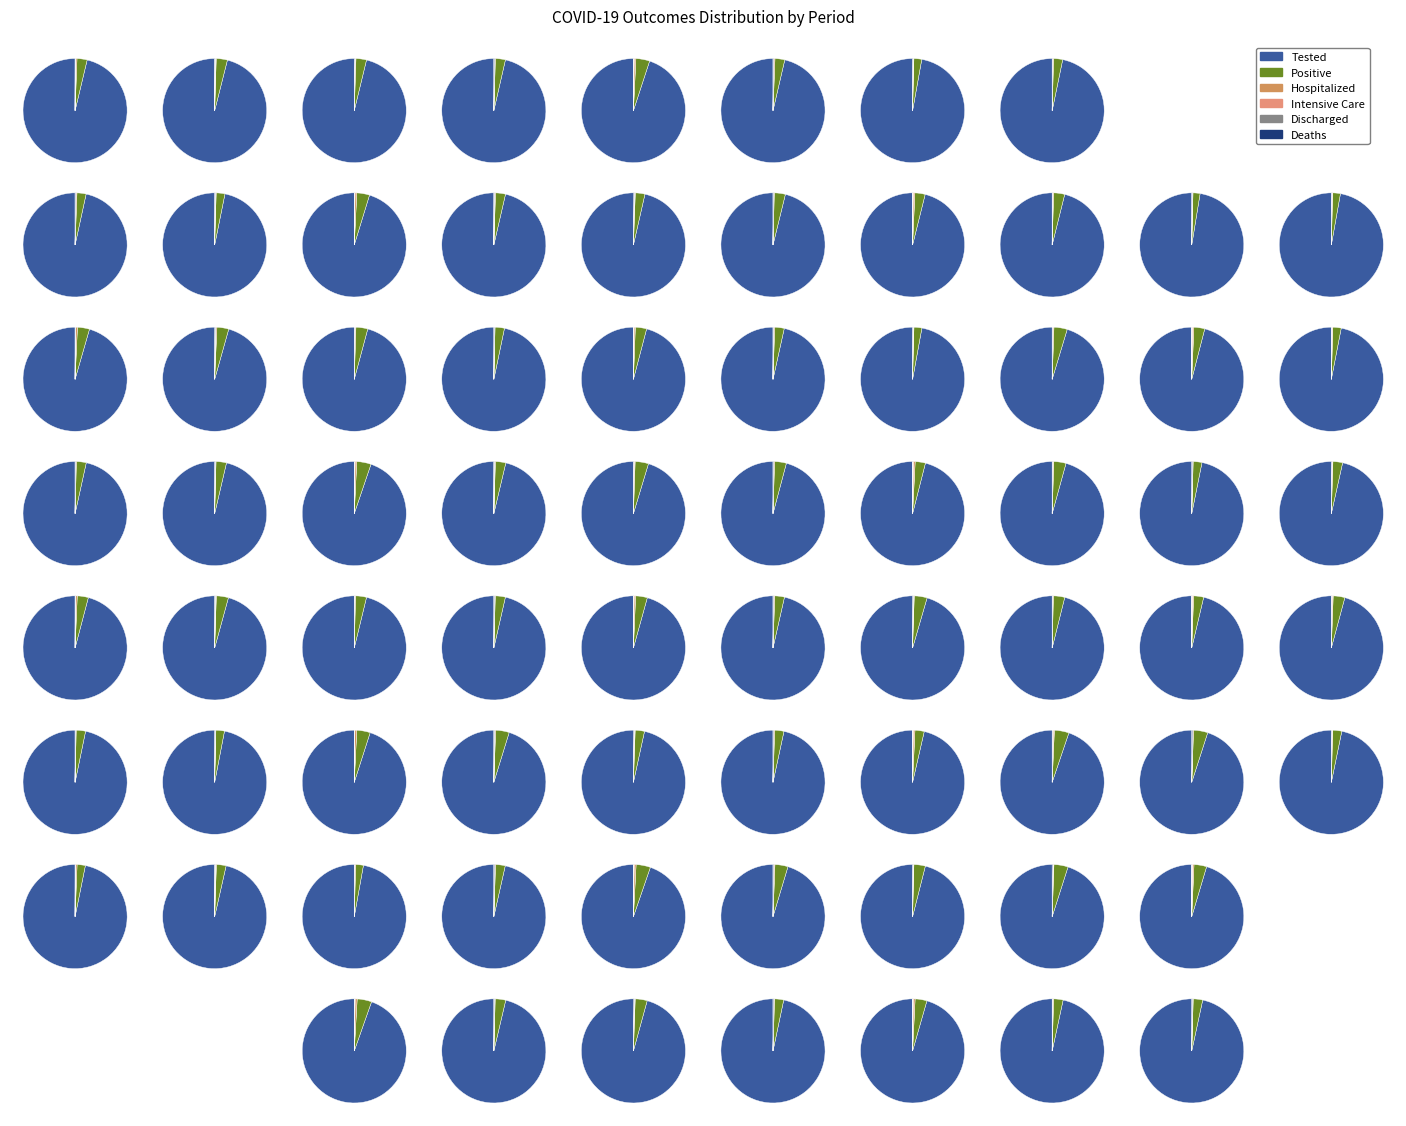

Which has a higher value, Intensive Care or Tested?

Tested